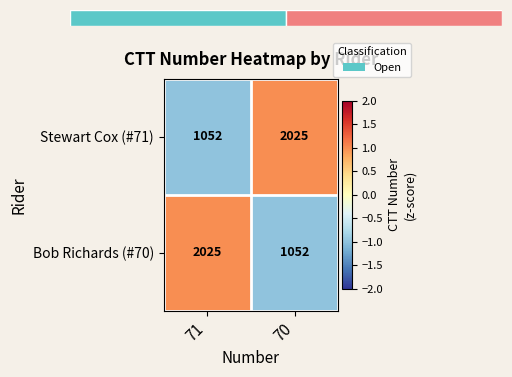

What is the total value across all series at 71?

3077